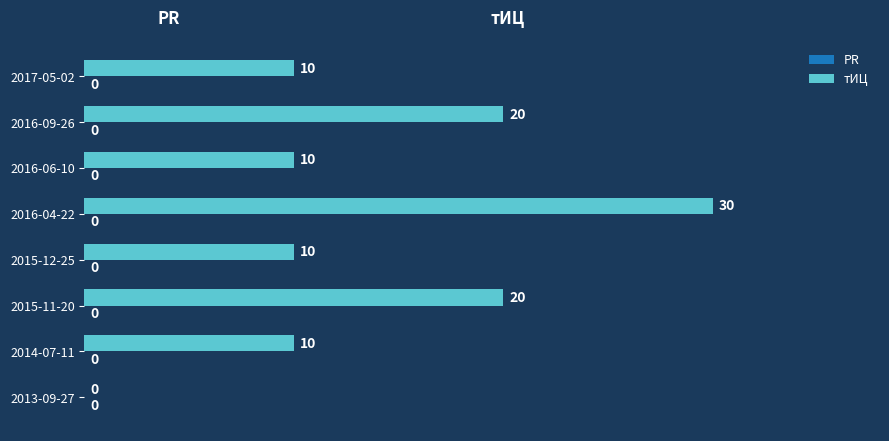

What is the ratio of the value at 2016-09-26 to the value at 2014-07-11?

2.0